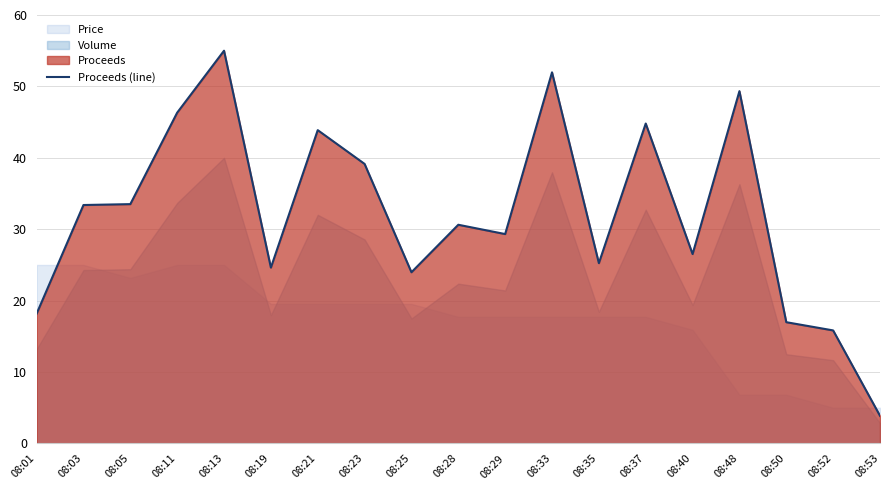

Rank the categories by value from highest to lowest.

08:13, 08:33, 08:48, 08:11, 08:37, 08:21, 08:23, 08:05, 08:03, 08:28, 08:29, 08:40, 08:35, 08:19, 08:25, 08:01, 08:50, 08:52, 08:53